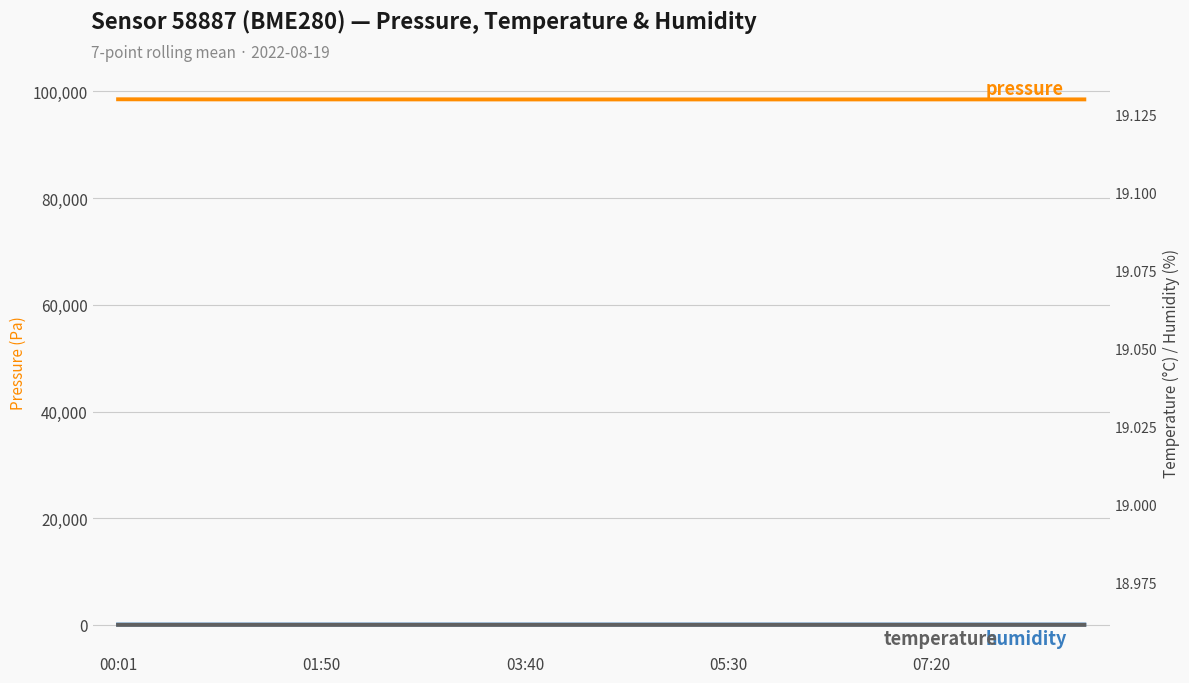

What is the difference between the humidity values at 01:50 and 9?

1.6